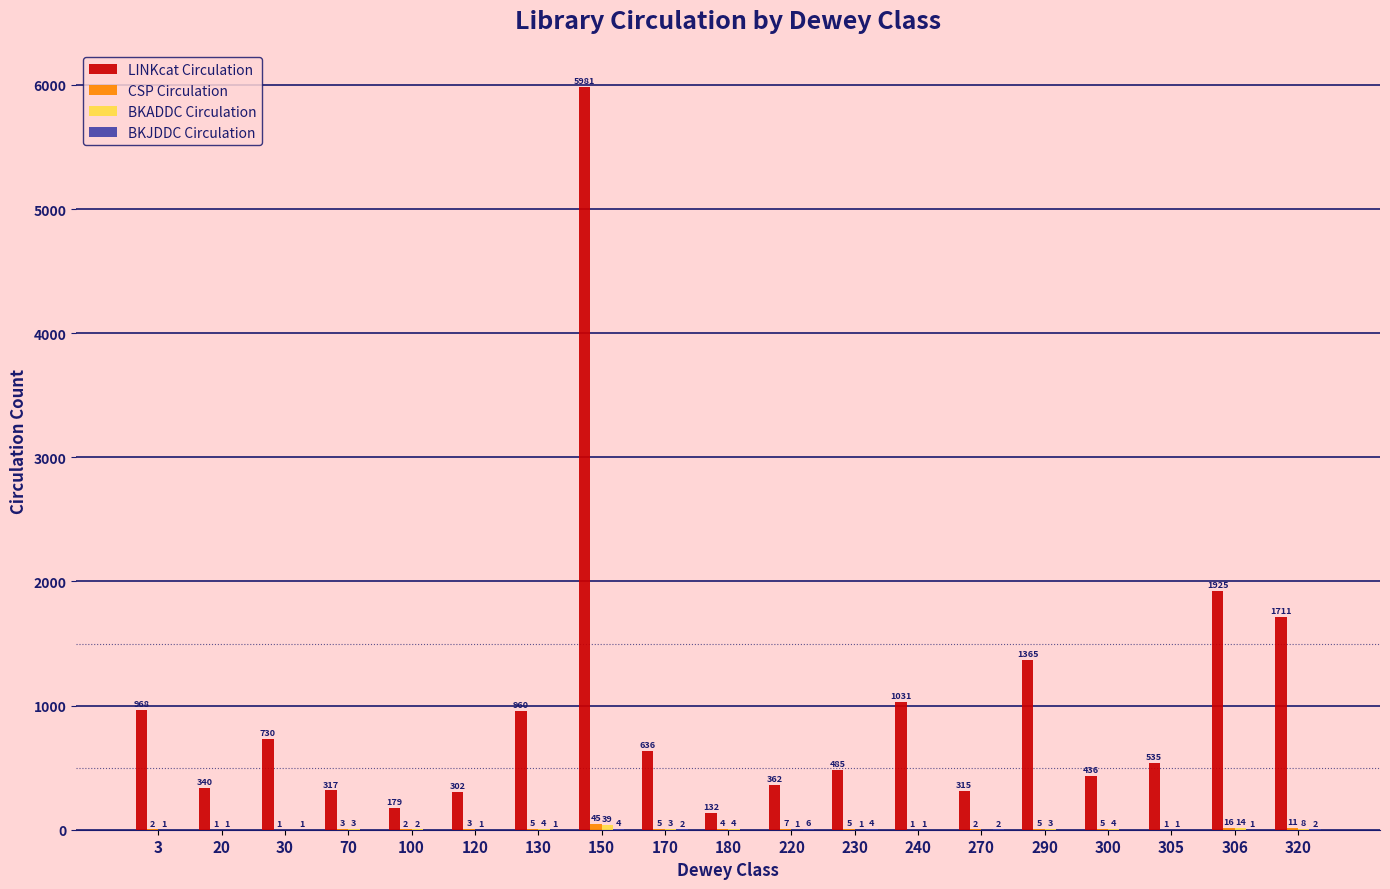

At which category is the sum across all series the highest?

150